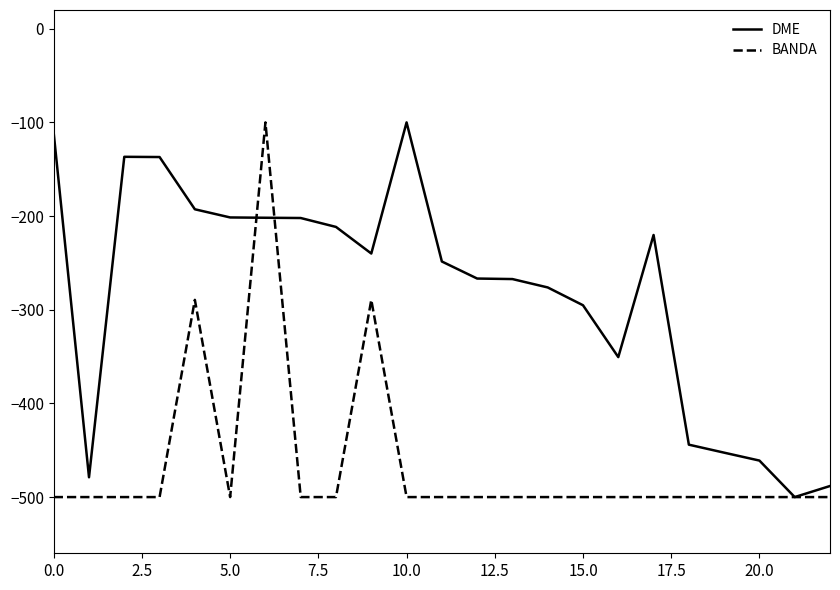

Rank the series by their average value, from lowest to highest.

BANDA, DME